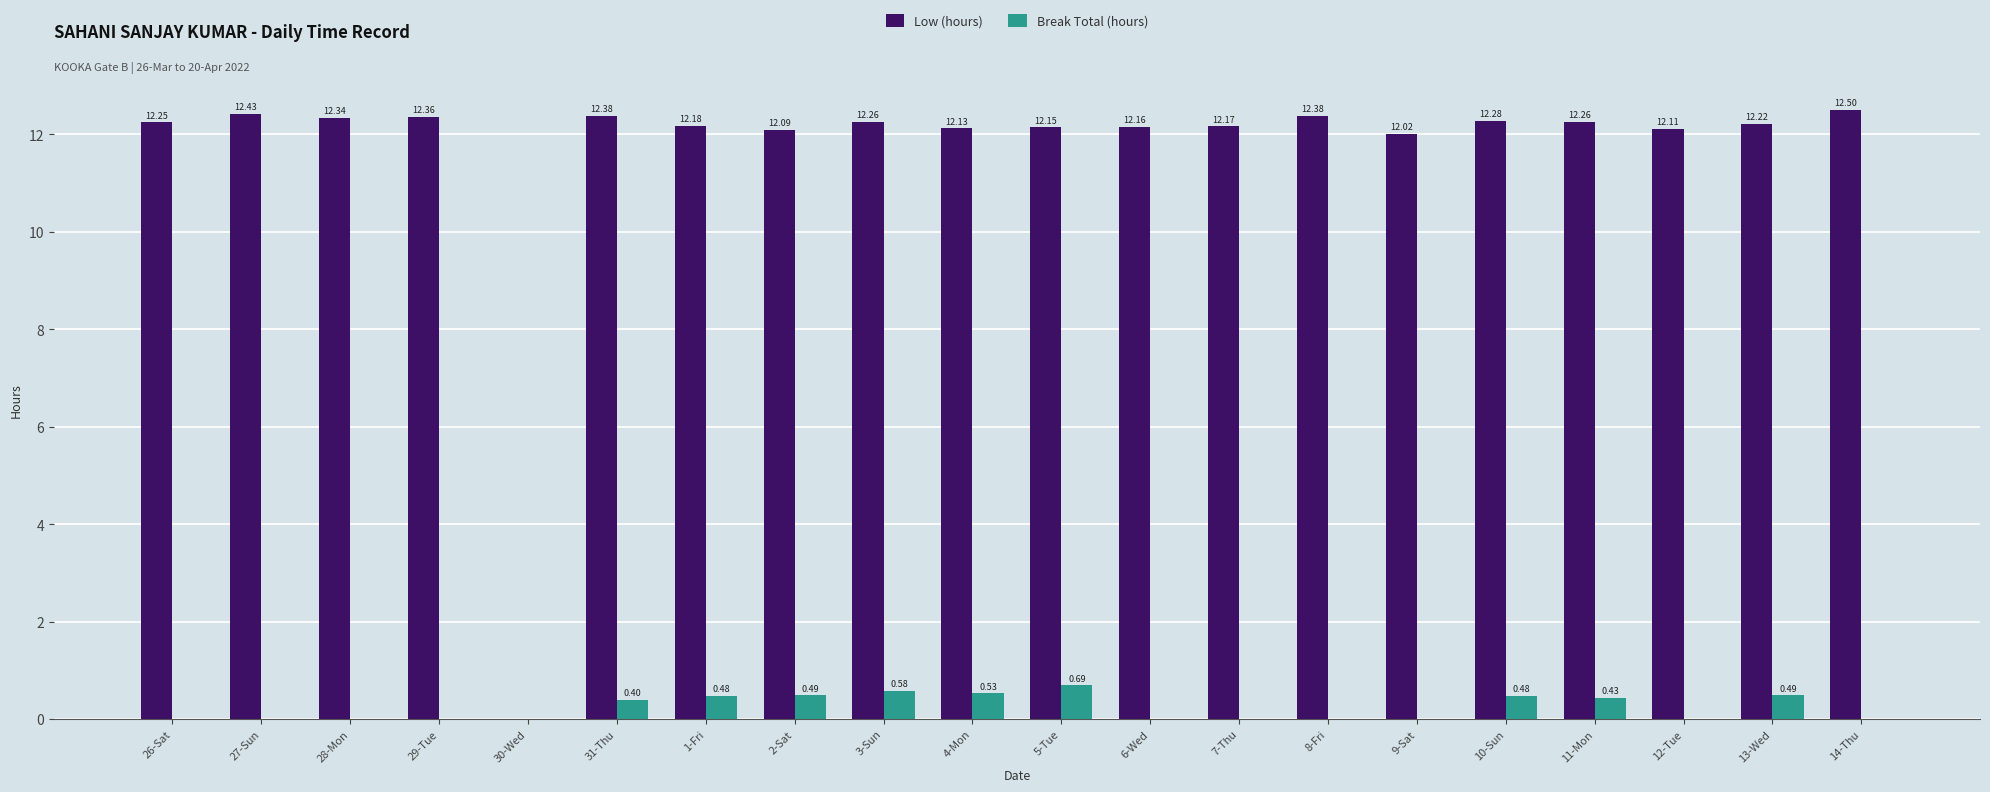

Is the value of Break Total (hours) at 7-Thu greater than the value of Low (hours) at 14-Thu?

No